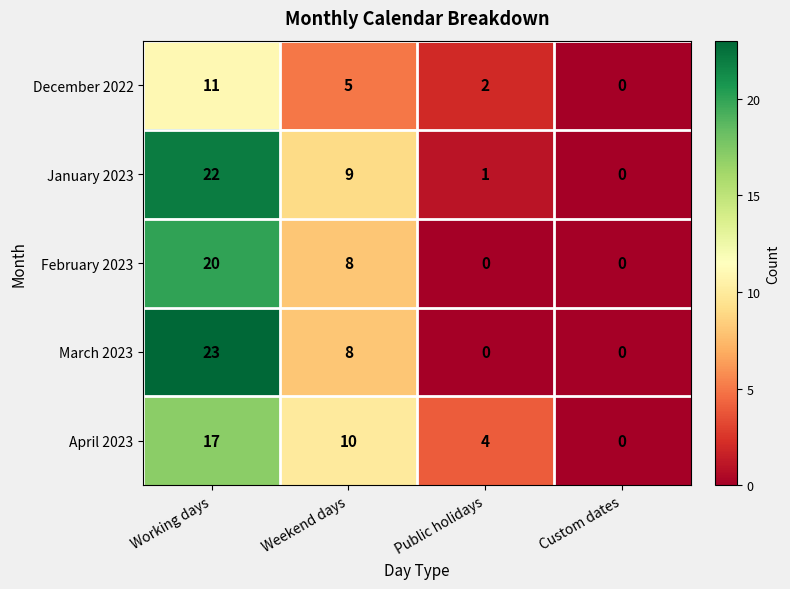

Which series has the widest spread of values?

March 2023